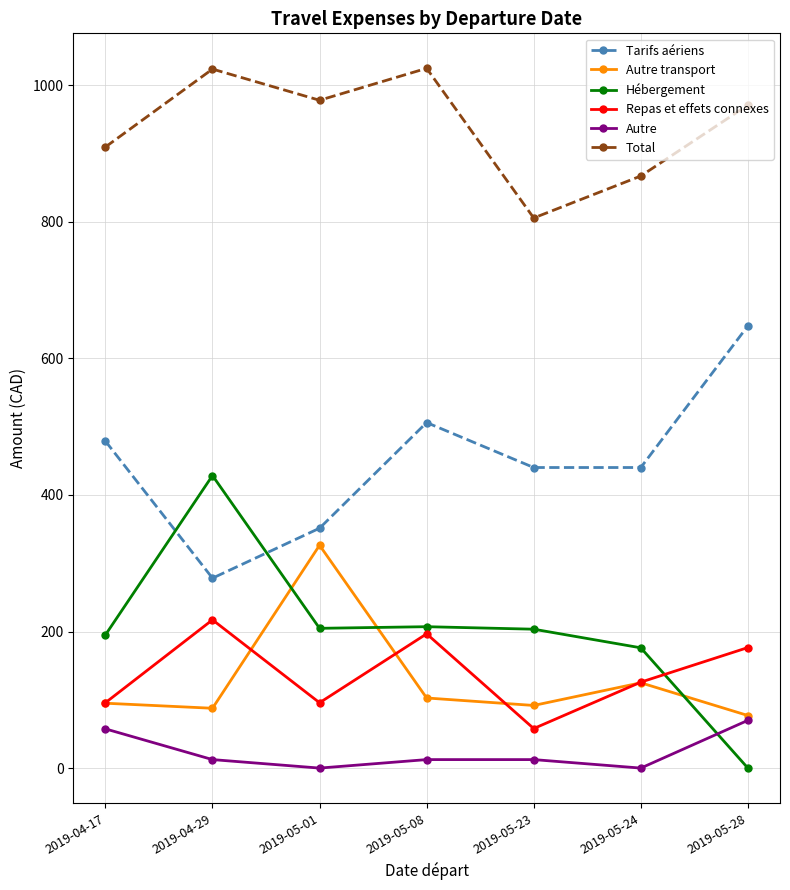

The Hébergement series shows 169.0 at 2019-05-28. True or false?

False